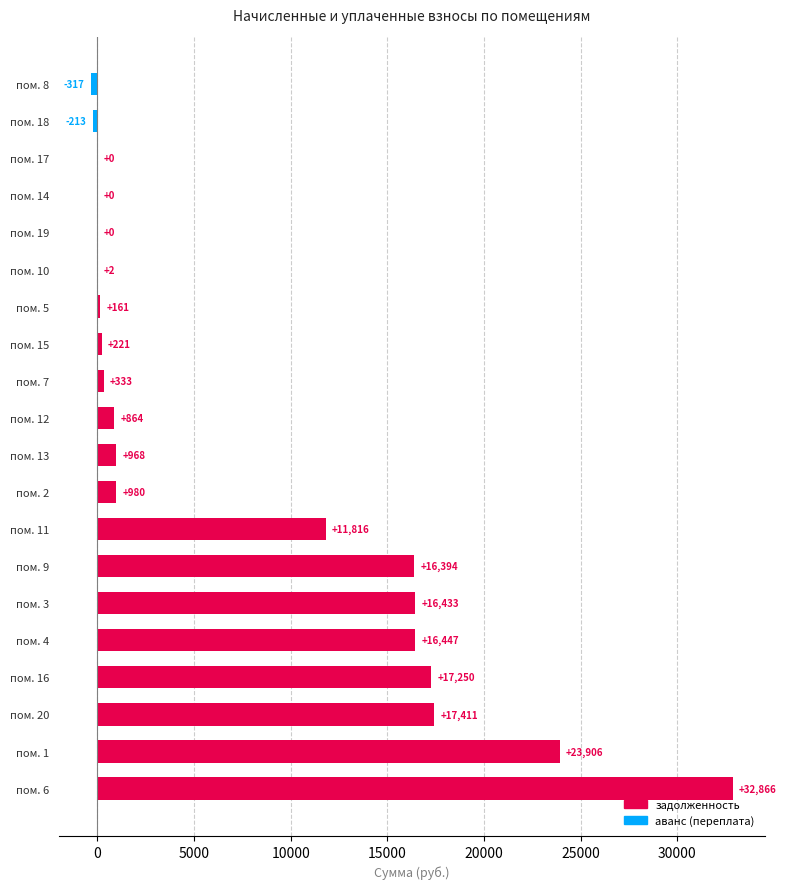

Which series has the largest total across all categories?

zadolzhennost